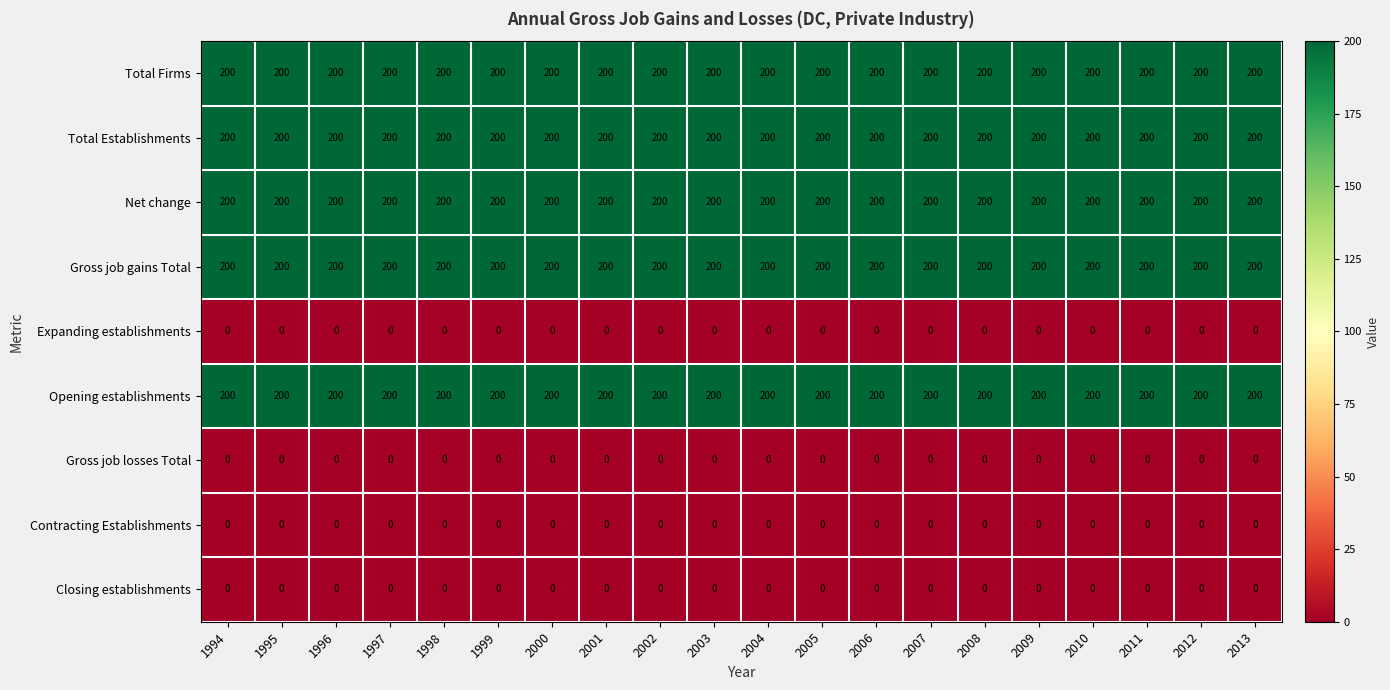

Is it true that Opening establishments equals 200 at 2011?

True